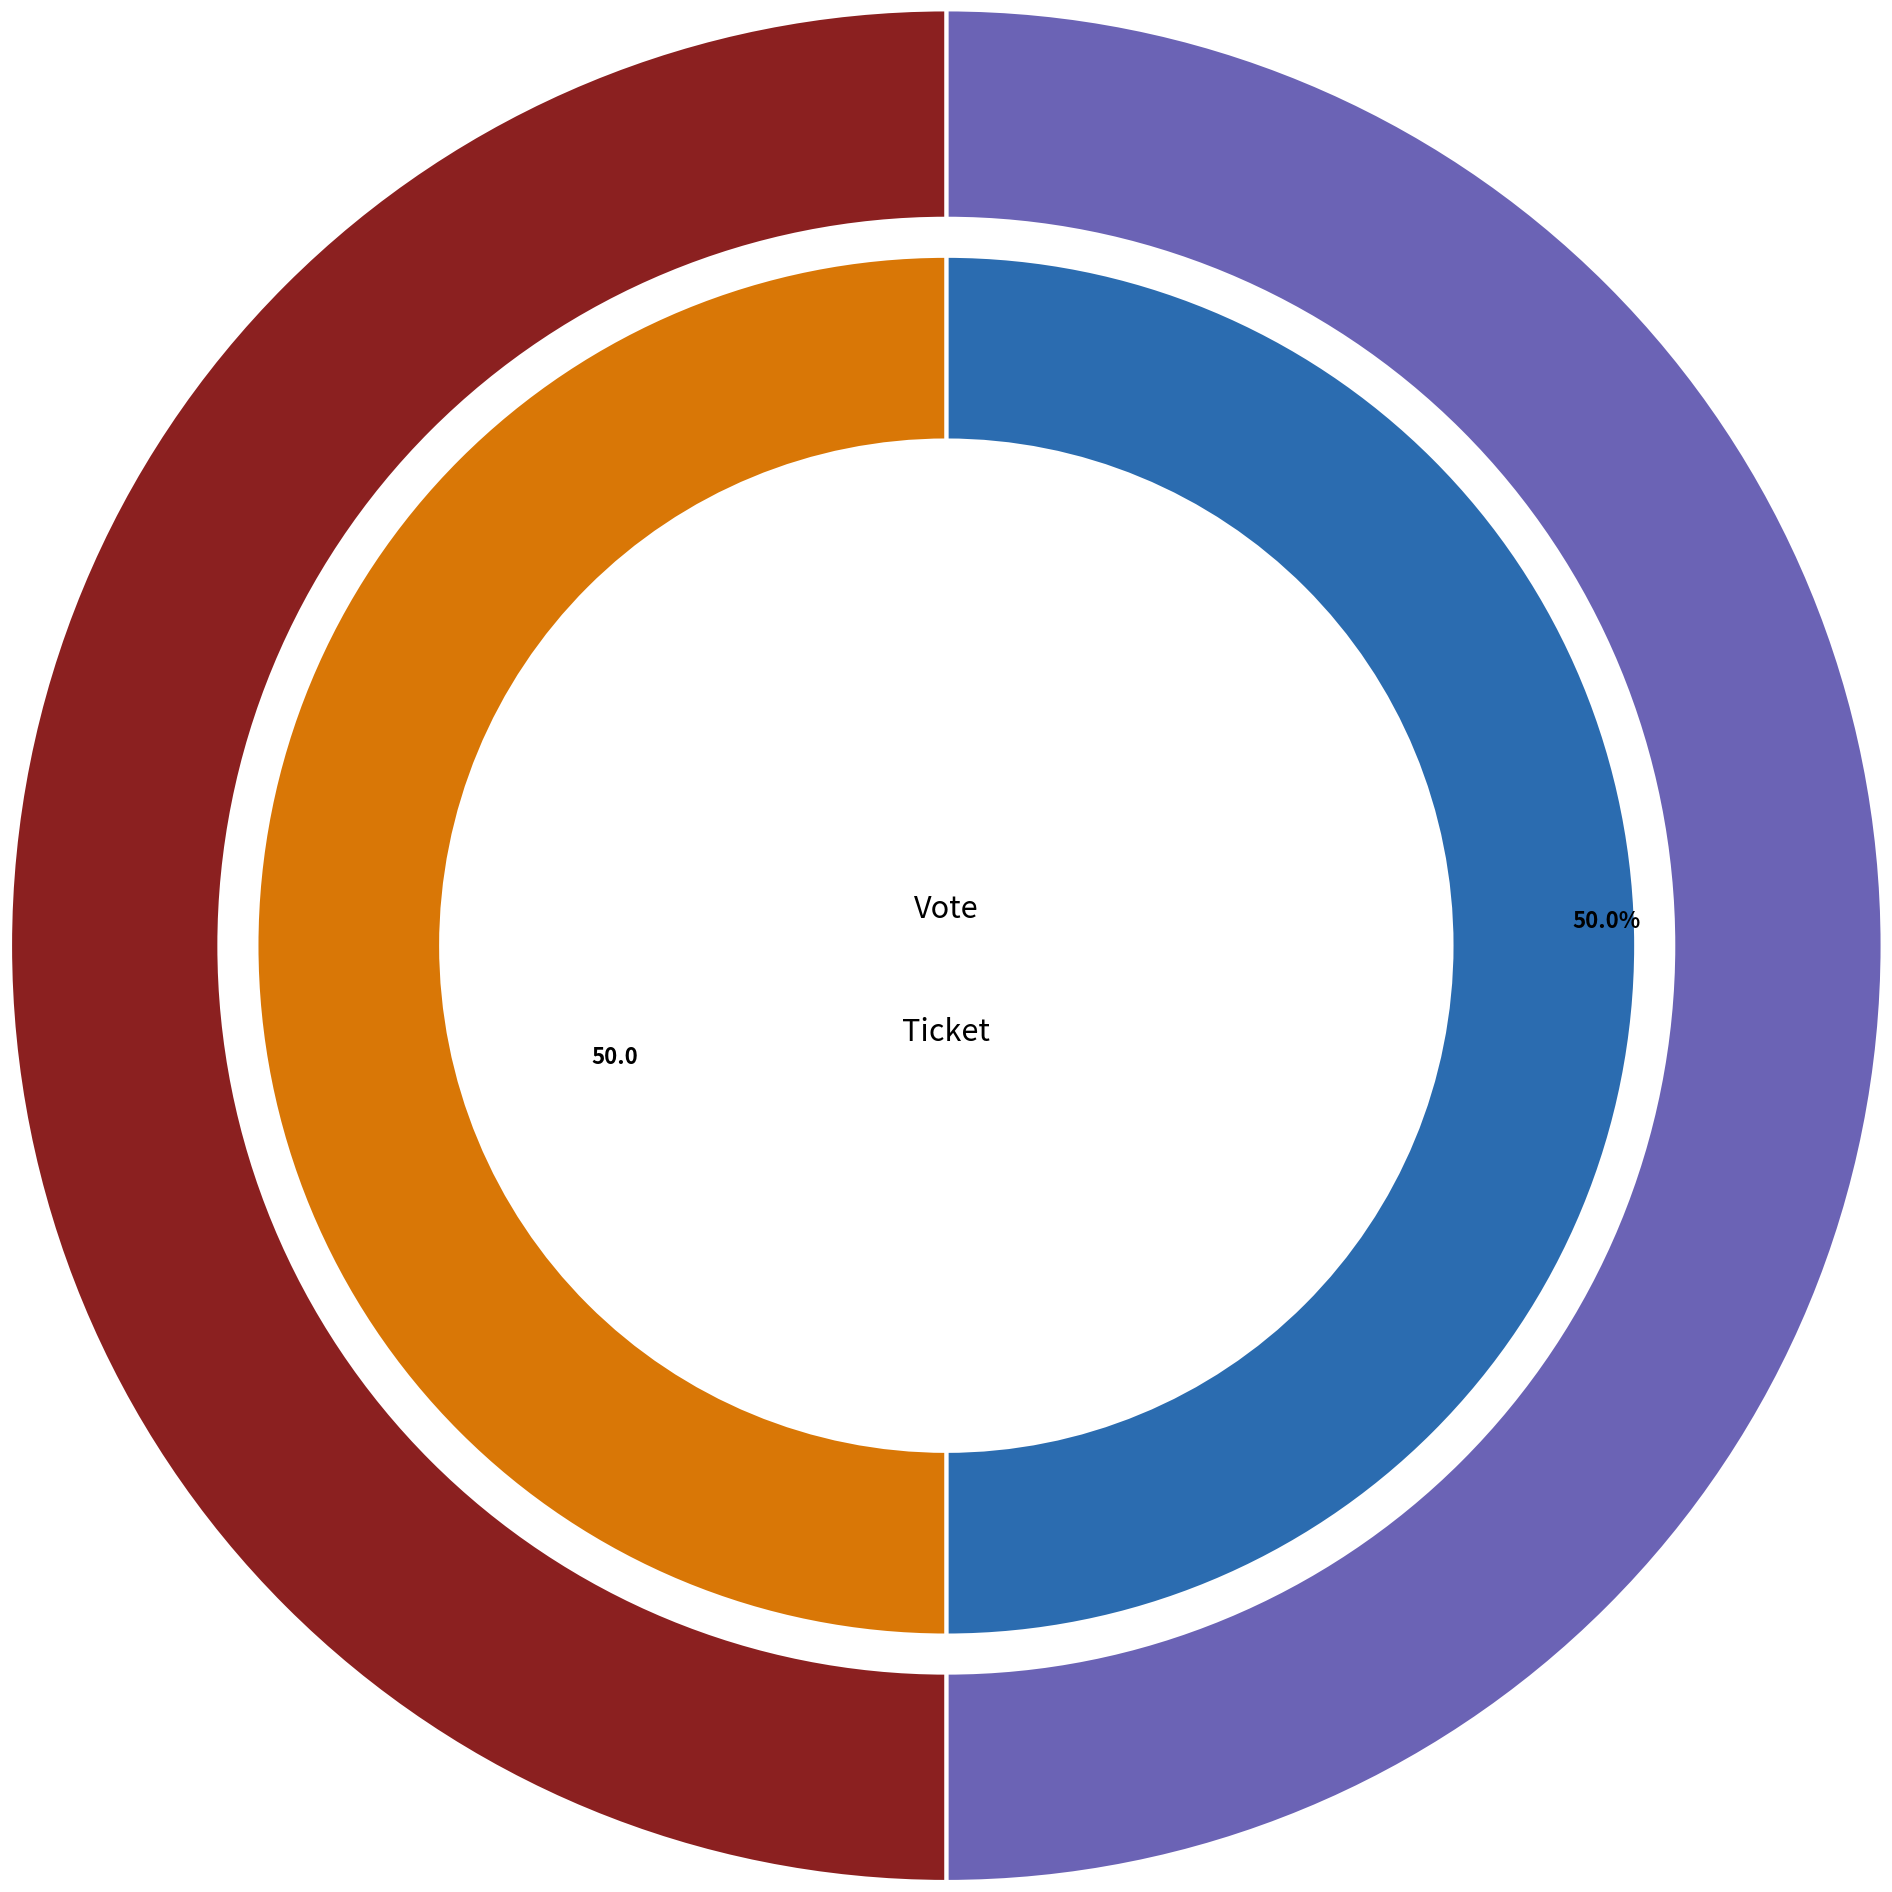

How many slices are in this pie chart?

2